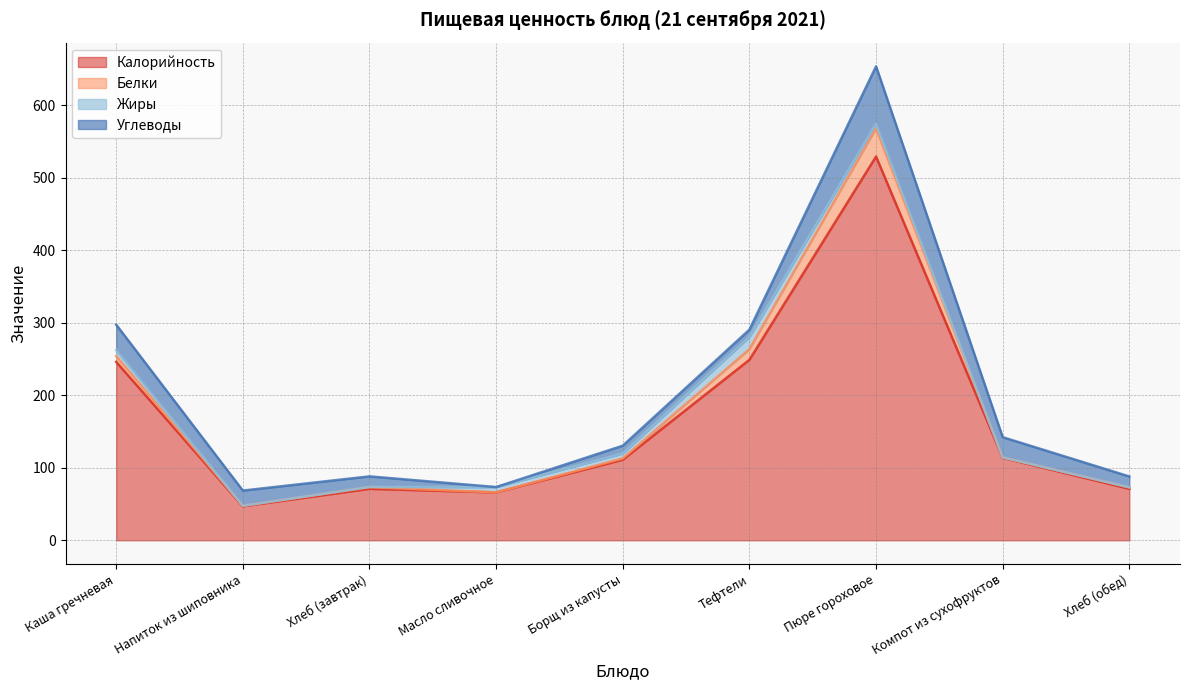

How many times do Жиры and Белки cross each other?

3